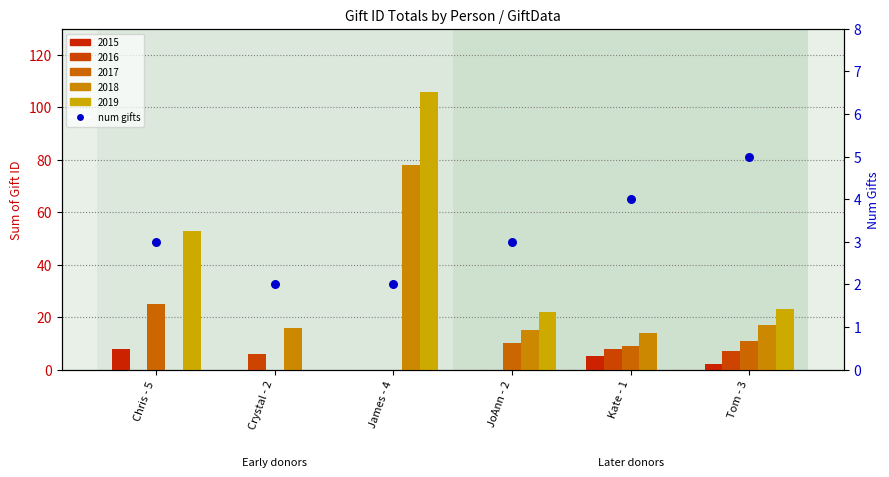

What is the ratio of the value at Crystal - 2 to the value at JoAnn - 2?

0.7